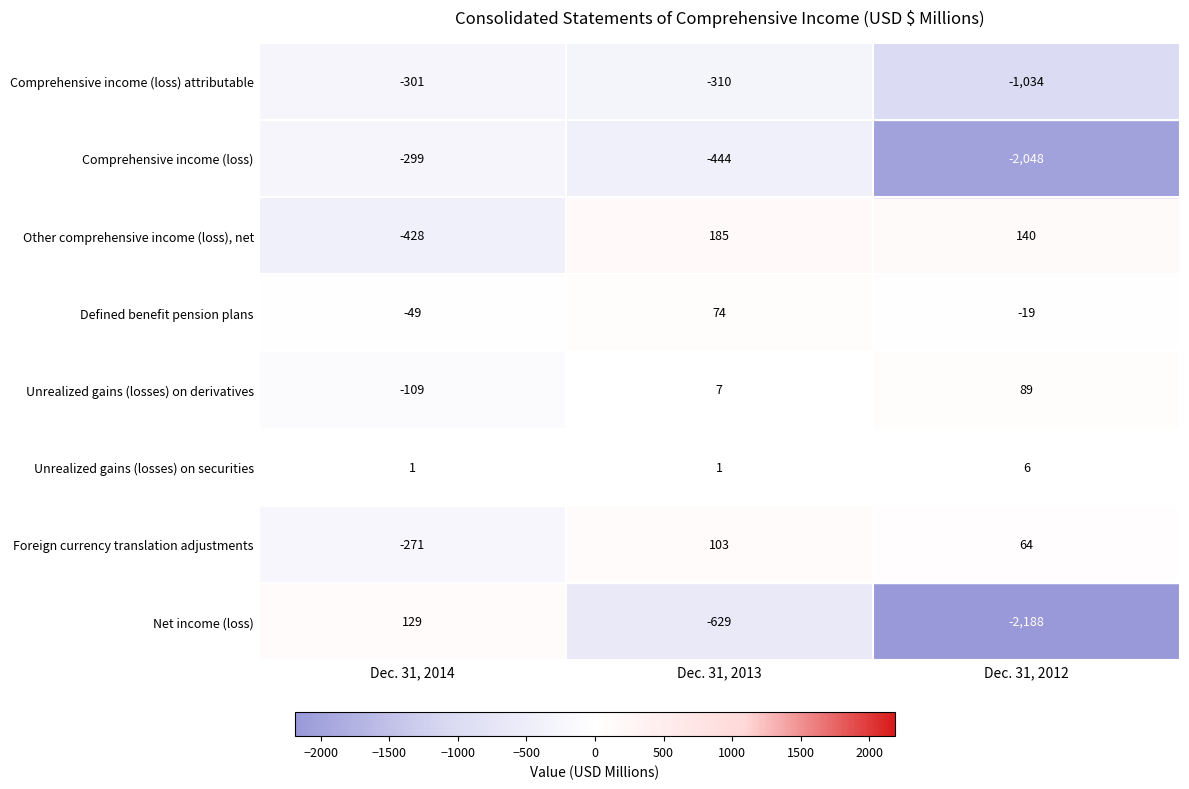

How many series are shown in this chart?

8